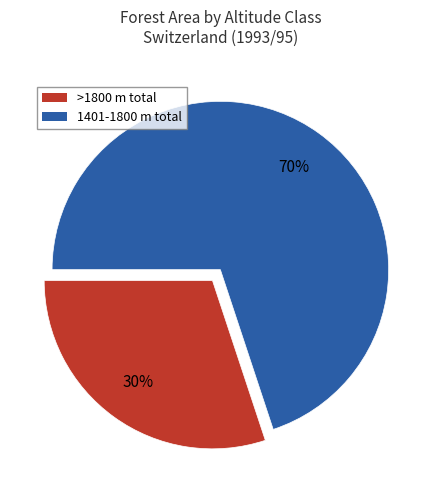

How many slices are in this pie chart?

2